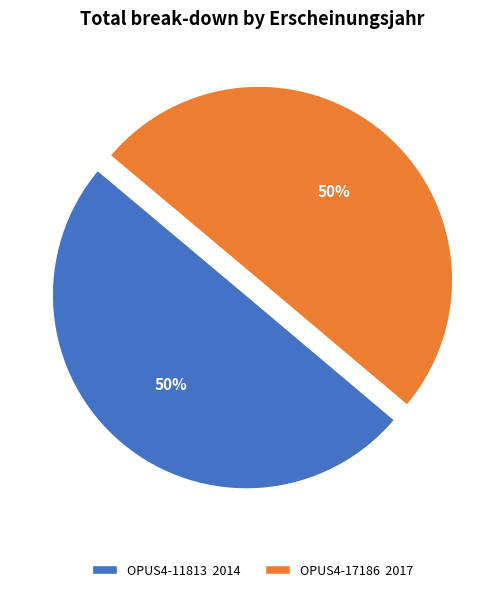

What is the ratio of the value at OPUS4-11813 to the value at OPUS4-17186?

1.0